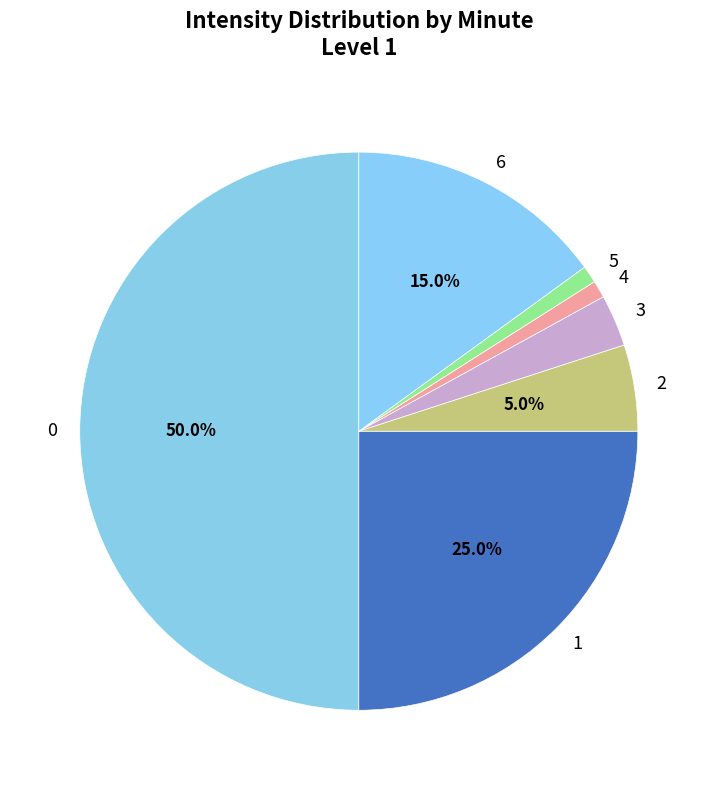

What is the ratio of the value at 3 to the value at 4?

3.0